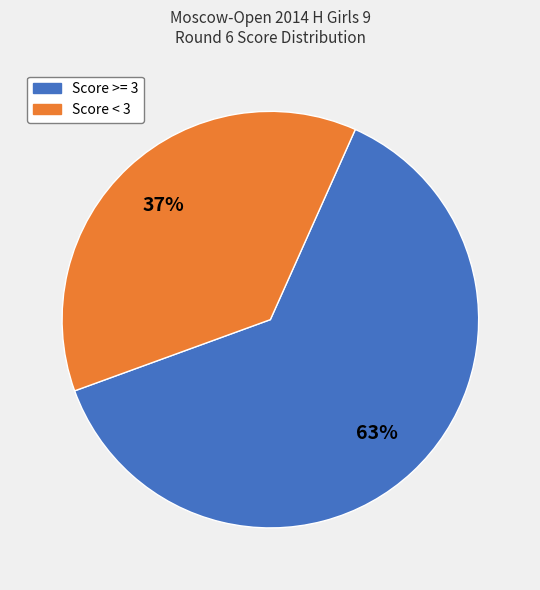

Does any single category account for the majority?

Yes